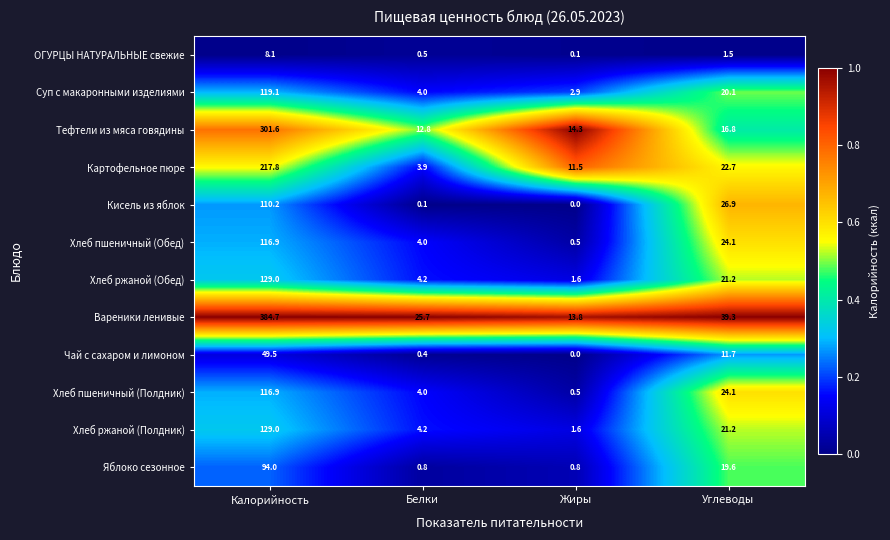

Which series has the largest range (max minus min)?

Вареники ленивые